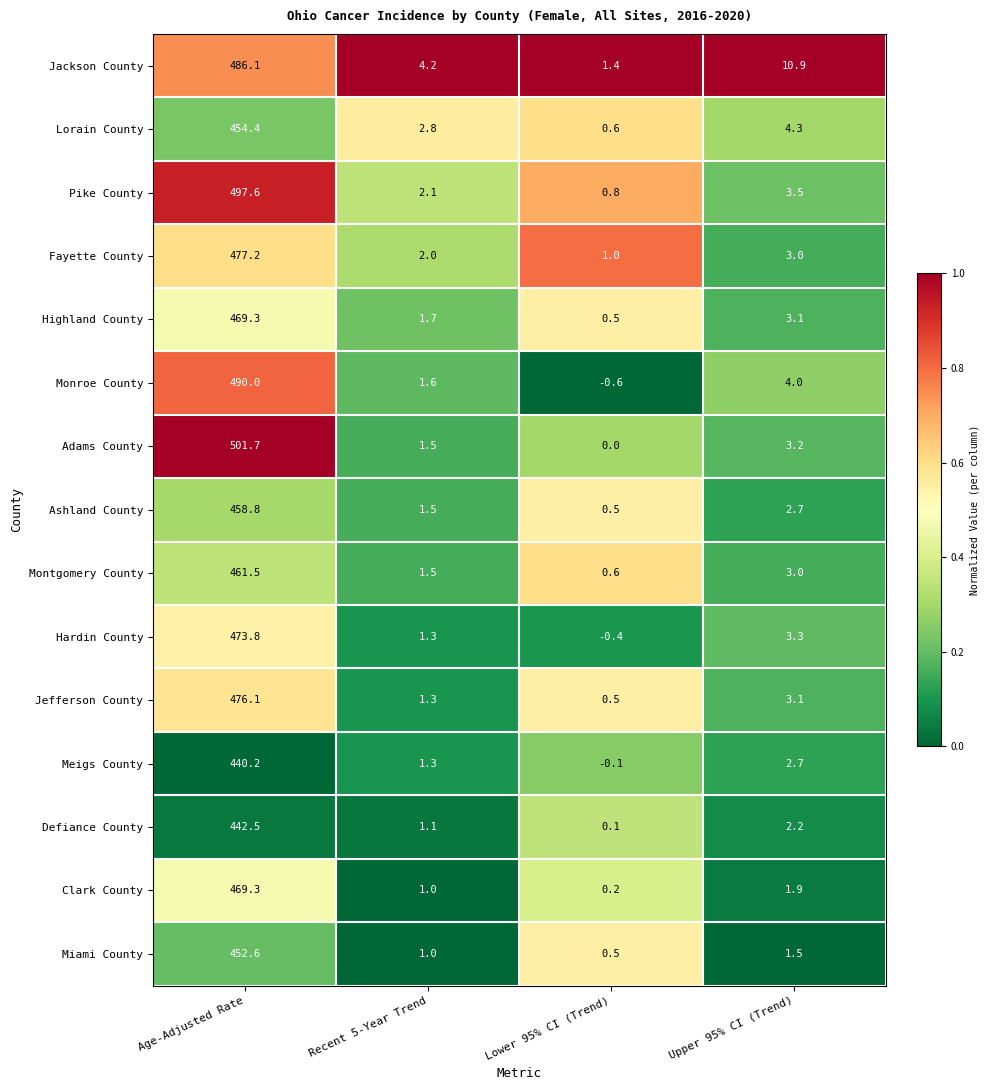

Where does the Miami County series first go above 1?

Age-Adjusted Rate